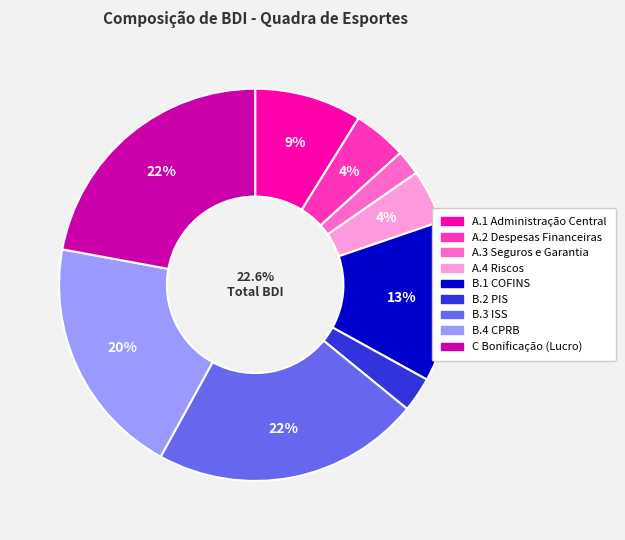

To the nearest percent, what is the average slice percentage?

11%